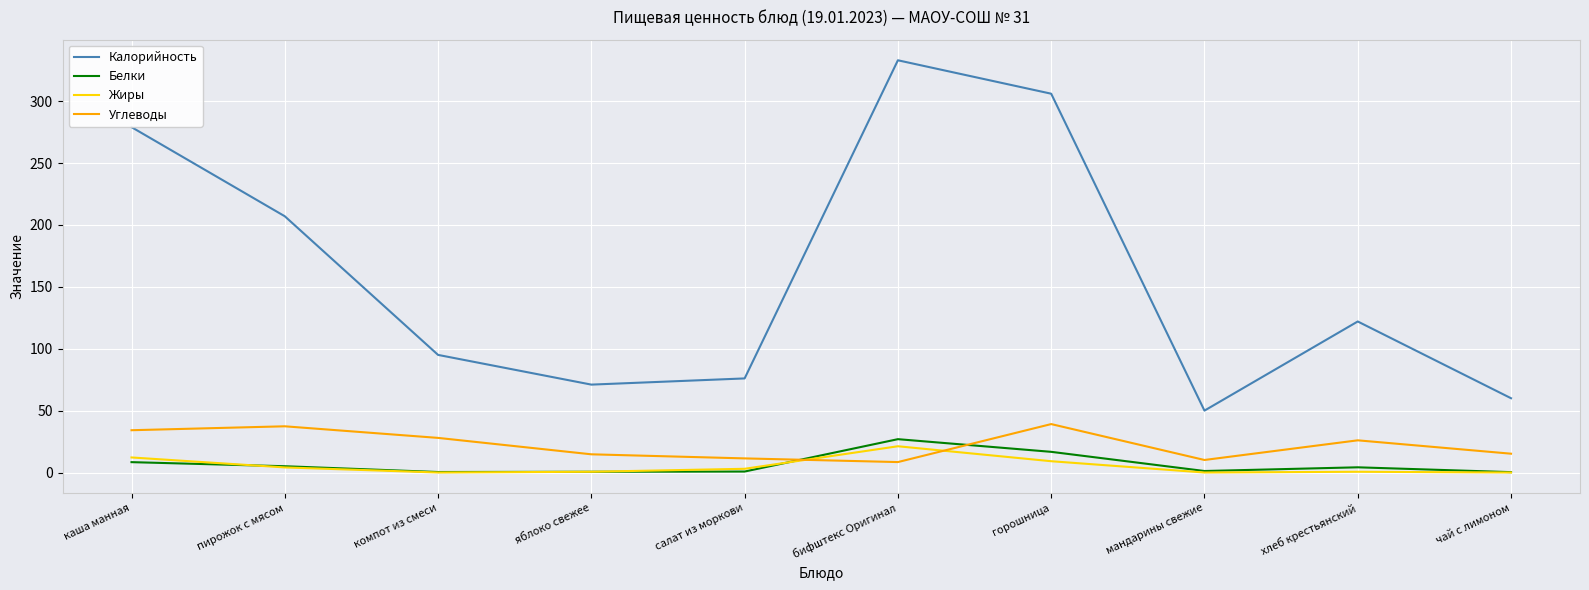

True or false: Калорийность and Углеводы intersect in this chart.

False